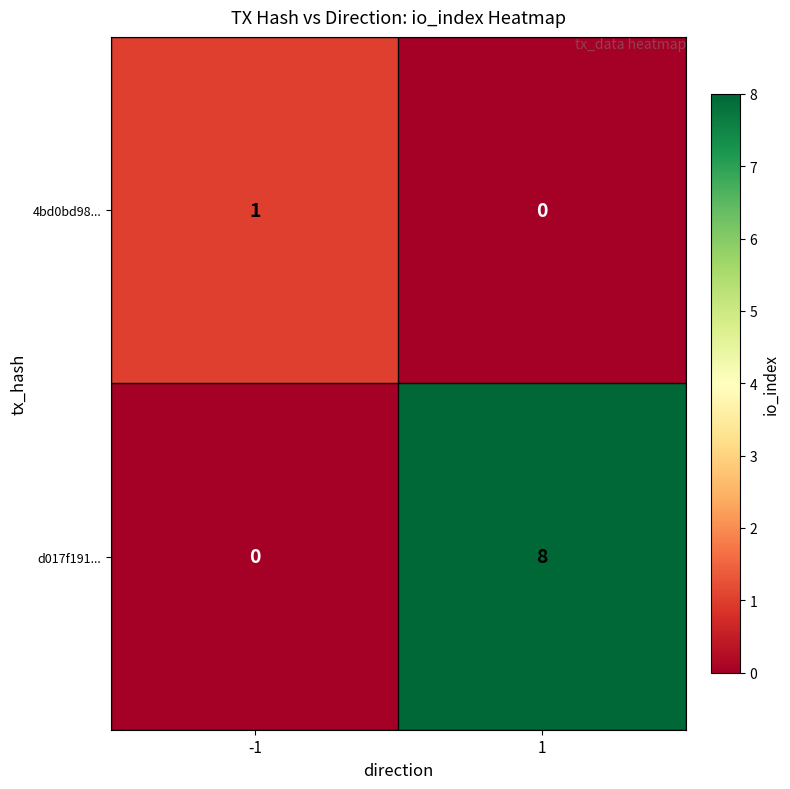

What is the spread (max minus min) of values at 1?

8